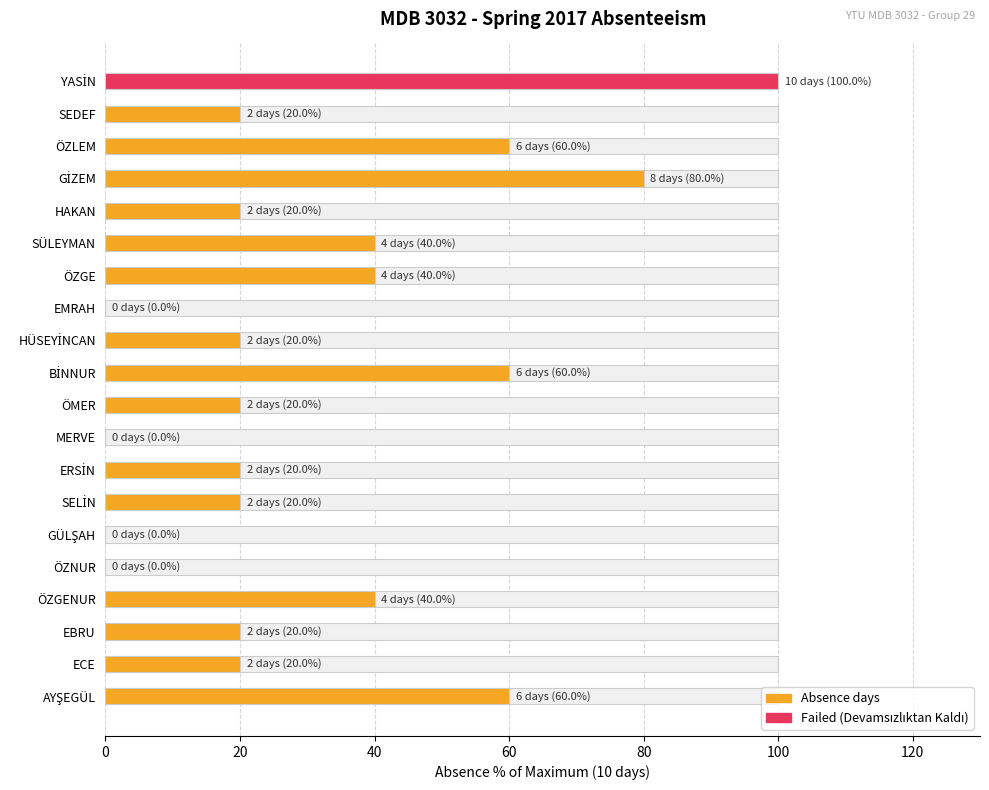

Which series has the largest range (max minus min)?

Absence (% of max)